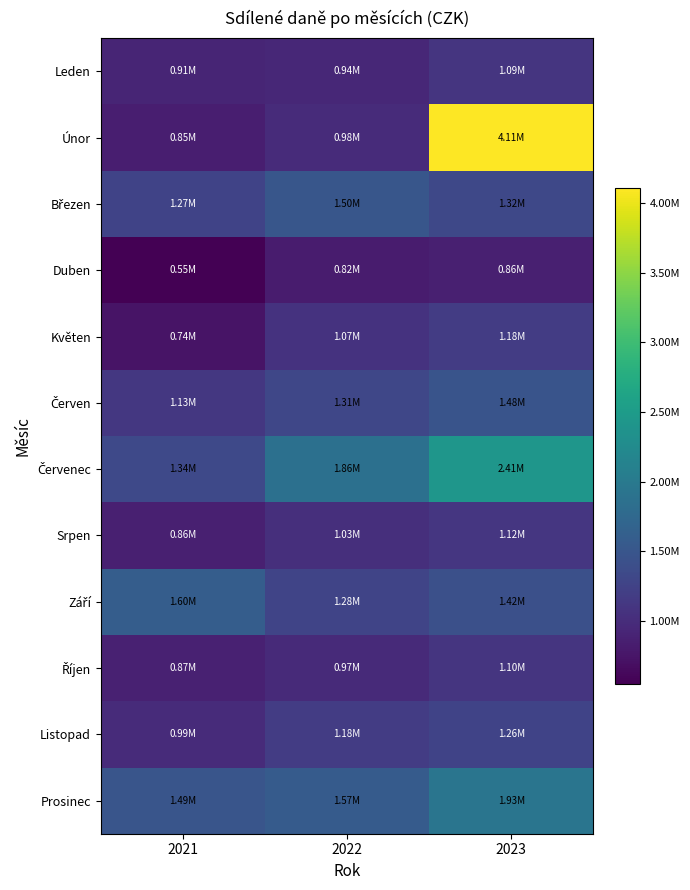

Between 2021 and 2023, which is larger?

2023